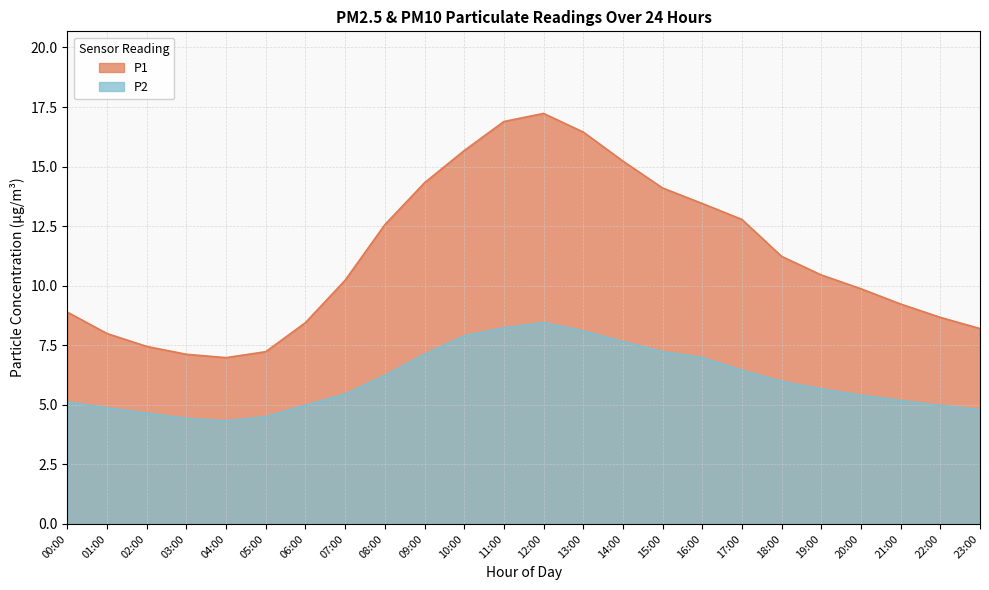

True or false: P2 and P1 cross at least once.

False